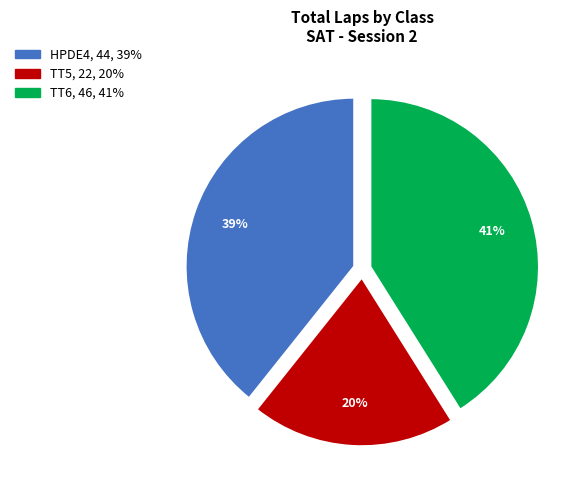

How many segments does this pie chart have?

3